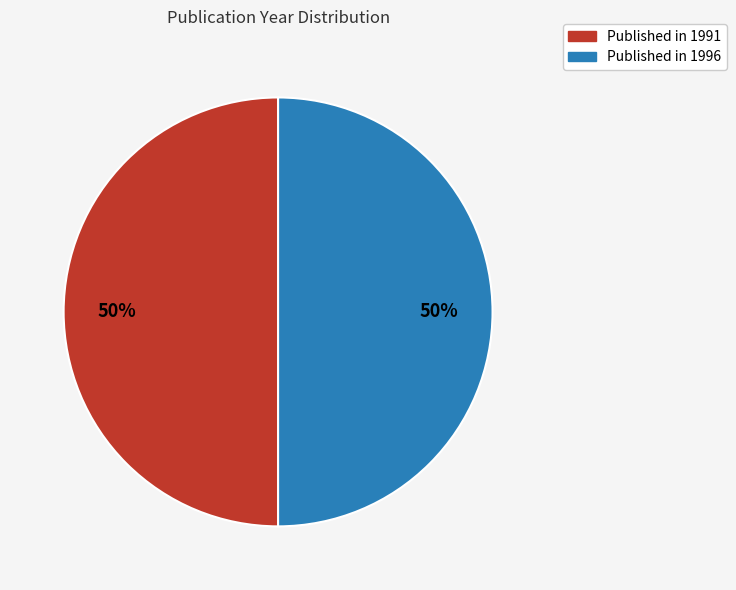

To the nearest percent, what is the average slice percentage?

50%